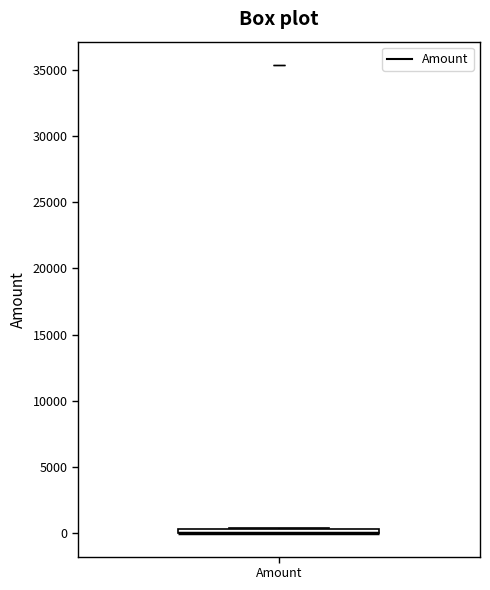

Where is the lower edge of the box for Amount on the y-axis? The values are not printed on the chart, so give them approximately, as read against the axis.

0